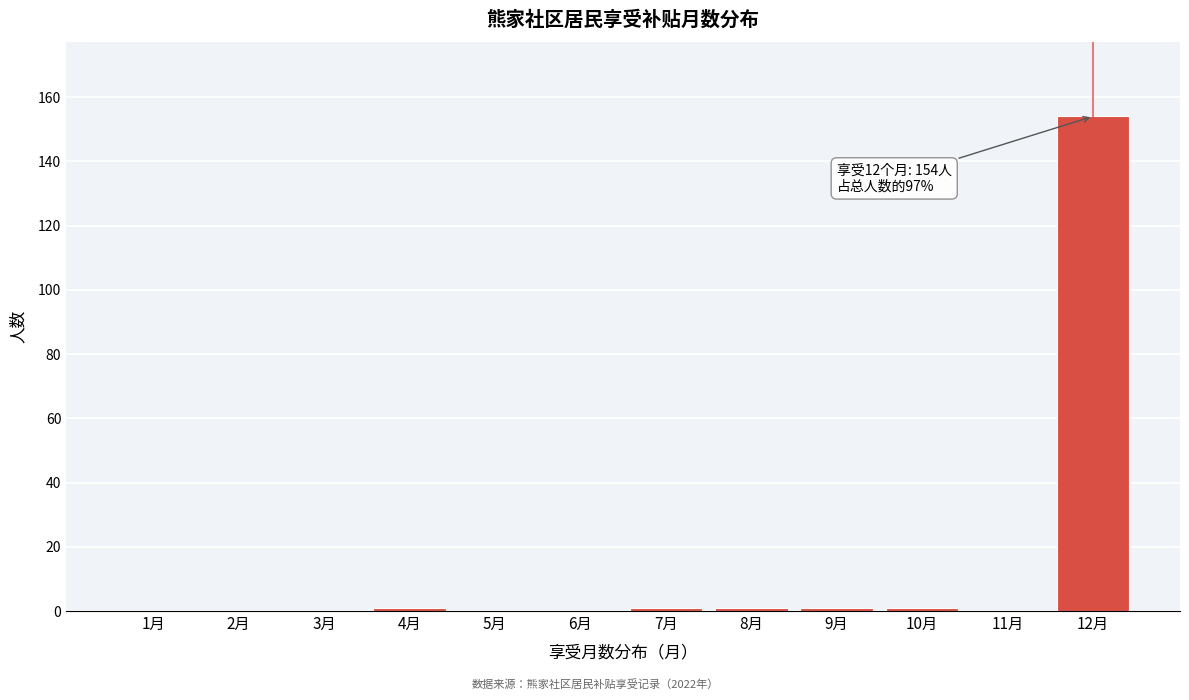

Reading left to right, list all the values displayed in this chart.

1月=0	2月=0	3月=0	4月=1	5月=0	6月=0	7月=1	8月=1	9月=1	10月=1	11月=0	12月=154